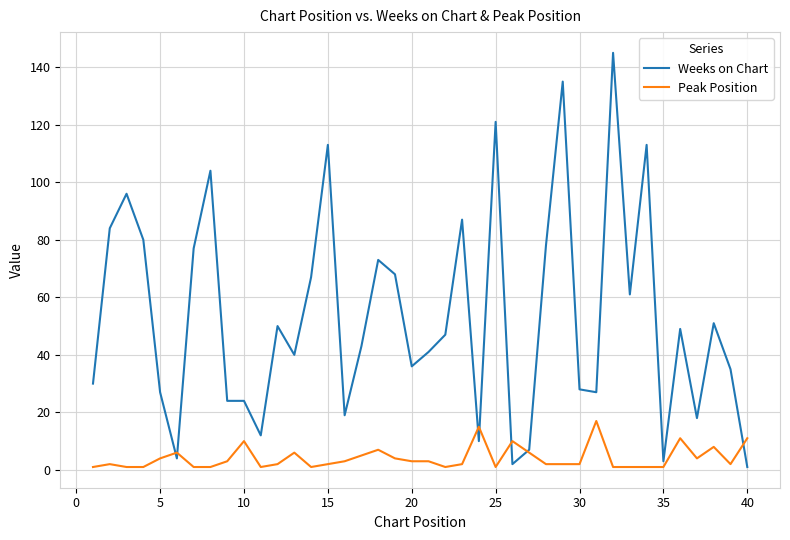

Which series has the widest spread of values?

Weeks on Chart